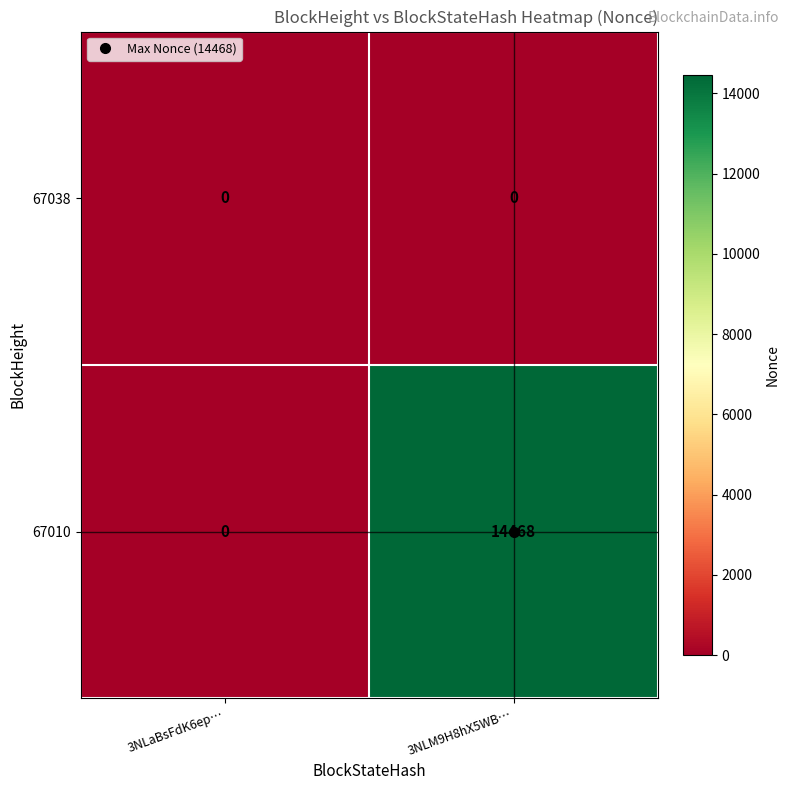

Which series changed the most between 3NLaBsFdK6ep… and 3NLM9H8hX5WB…?

67010